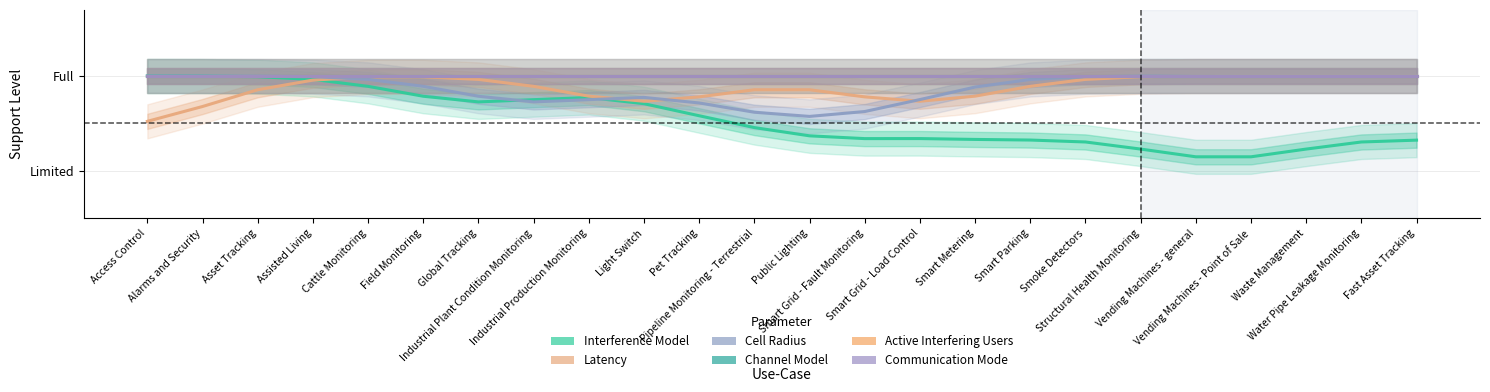

Which series has the largest total across all categories?

Channel Model